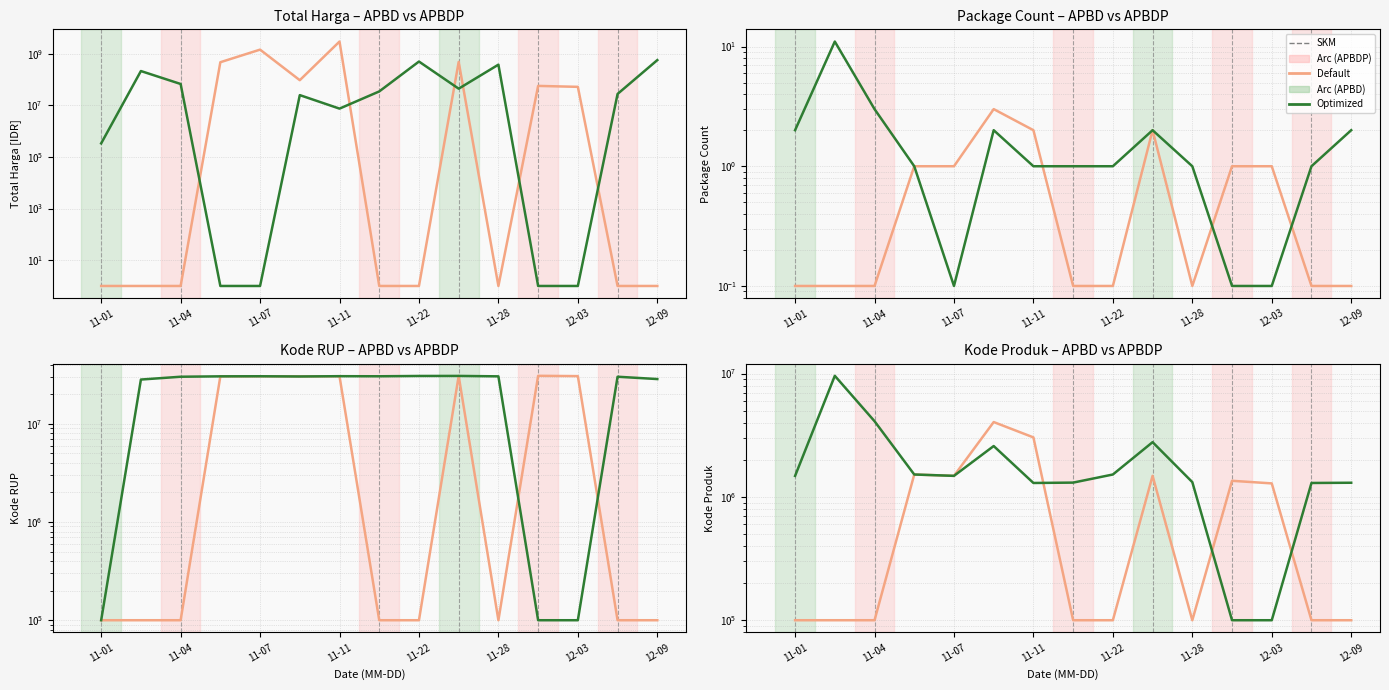

What is the difference between the highest and lowest values at 11-11?

1740490